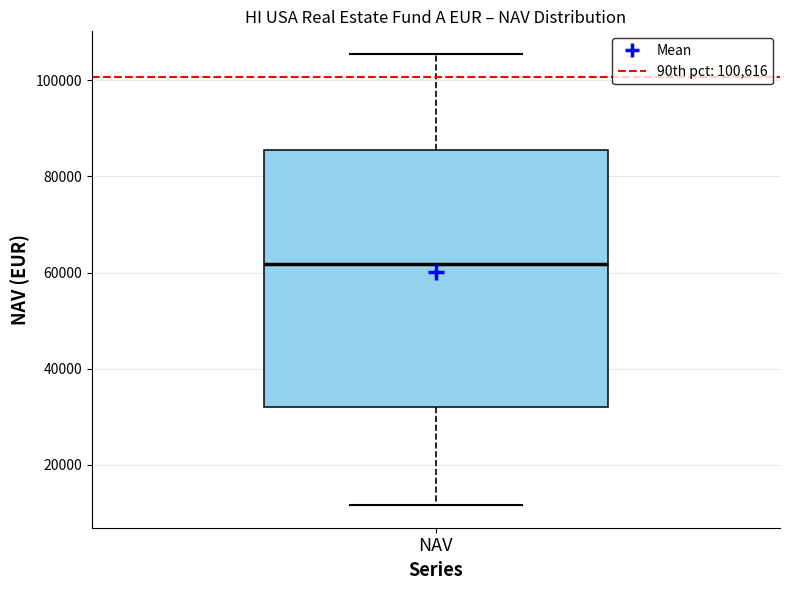

Read this box plot against the y-axis: the position of the median line, the range covered by the box, and the ends of both whiskers. The values are not printed on the chart, so give them approximately, as read against the axis.

median 62000, box 32000 to 86000, whiskers 12000 to 106000